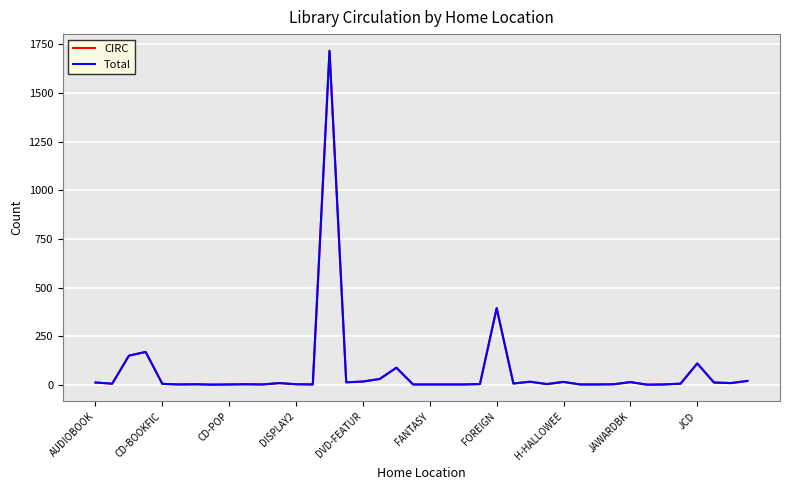

How many lines are shown in the chart?

2